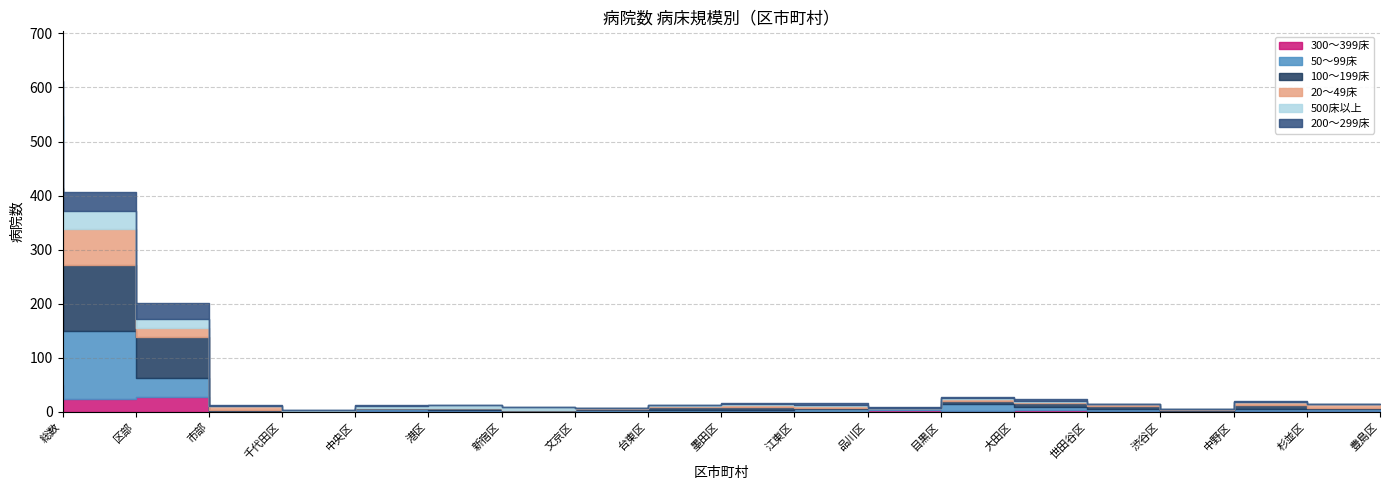

What is the difference between the 300～399床 values at 港区 and 中野区?

1